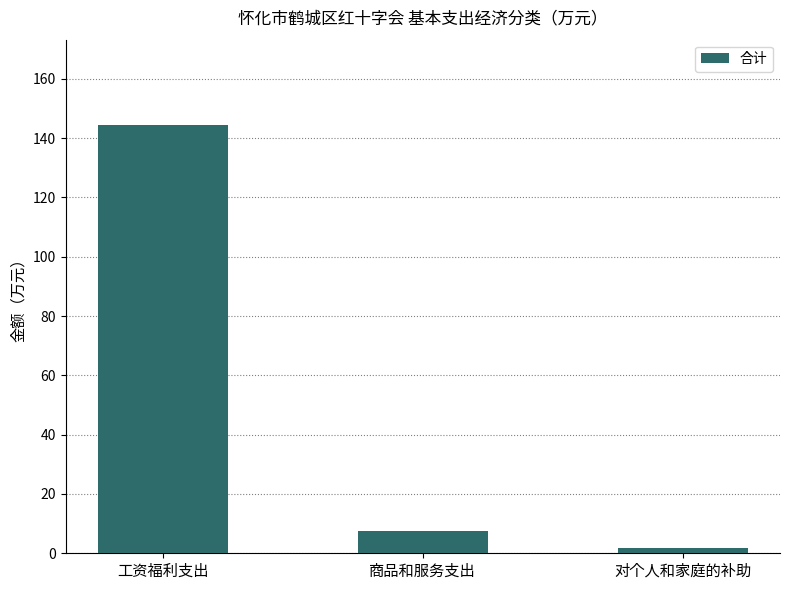

What is the label of the 1st bar from the left?

工资福利支出